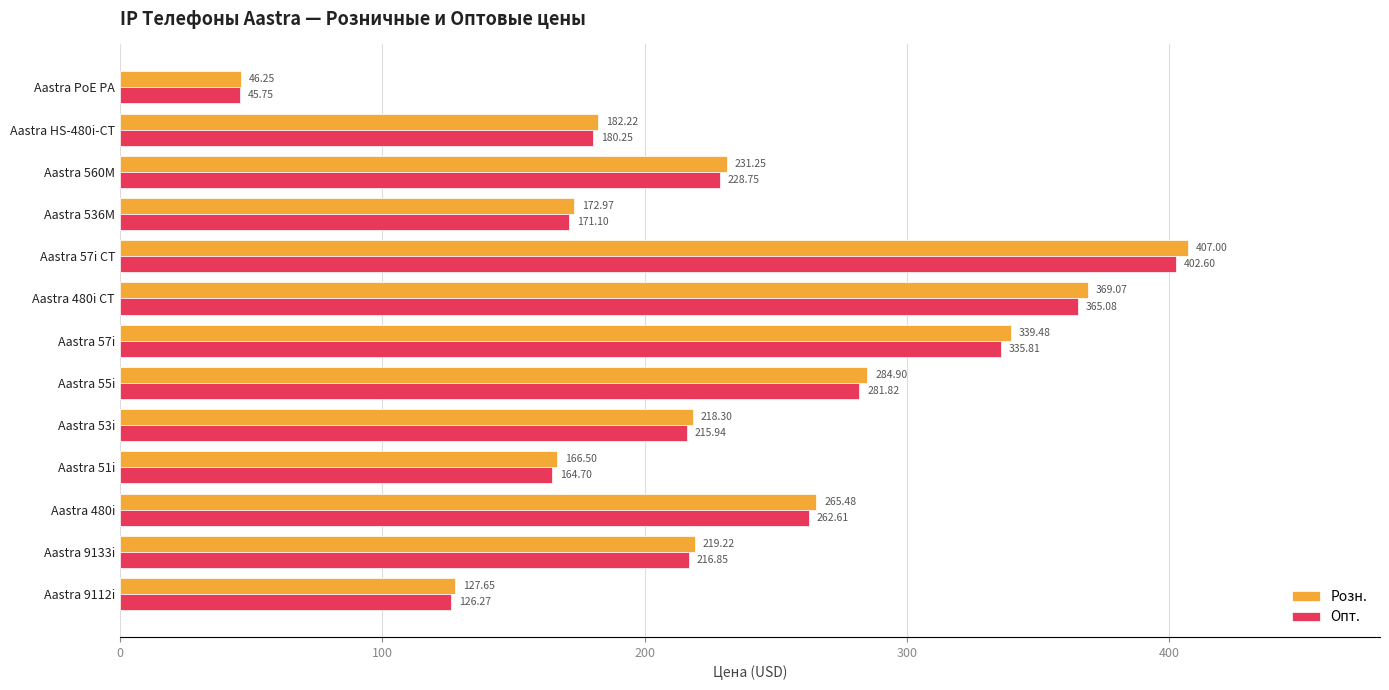

Rank the categories by Опт. value from lowest to highest.

Aastra PoE PA, Aastra 9112i, Aastra 51i, Aastra 536M, Aastra HS-480i-CT, Aastra 53i, Aastra 9133i, Aastra 560M, Aastra 480i, Aastra 55i, Aastra 57i, Aastra 480i CT, Aastra 57i CT